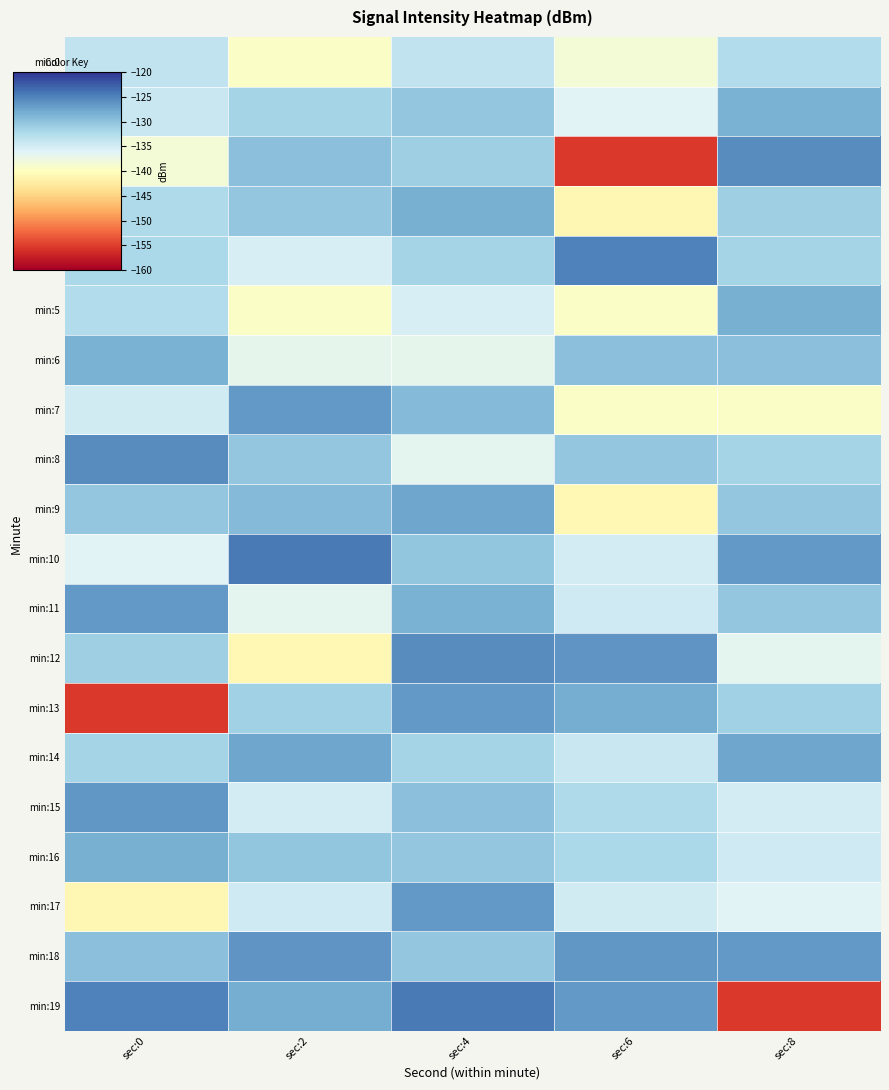

At which category does the chart reach its minimum across all series?

sec:6